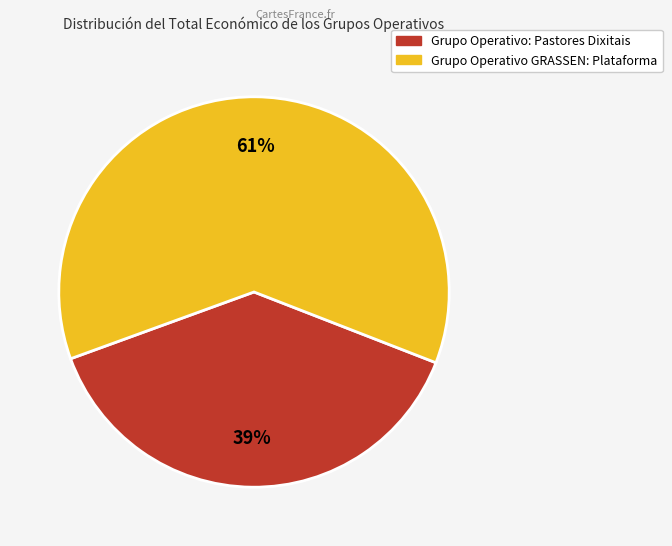

To the nearest percent, what is the combined percentage of Grupo Operativo: Pastores Dixitais and Grupo Operativo GRASSEN: Plataforma?

100%